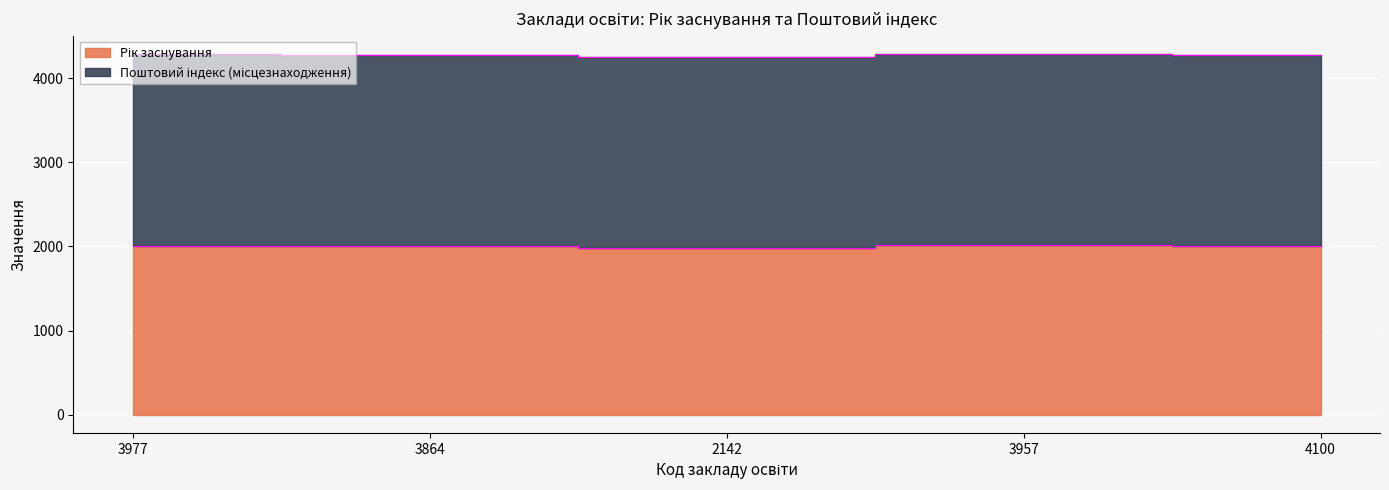

True or false: there are more than 2 points higher than both neighbors.

False